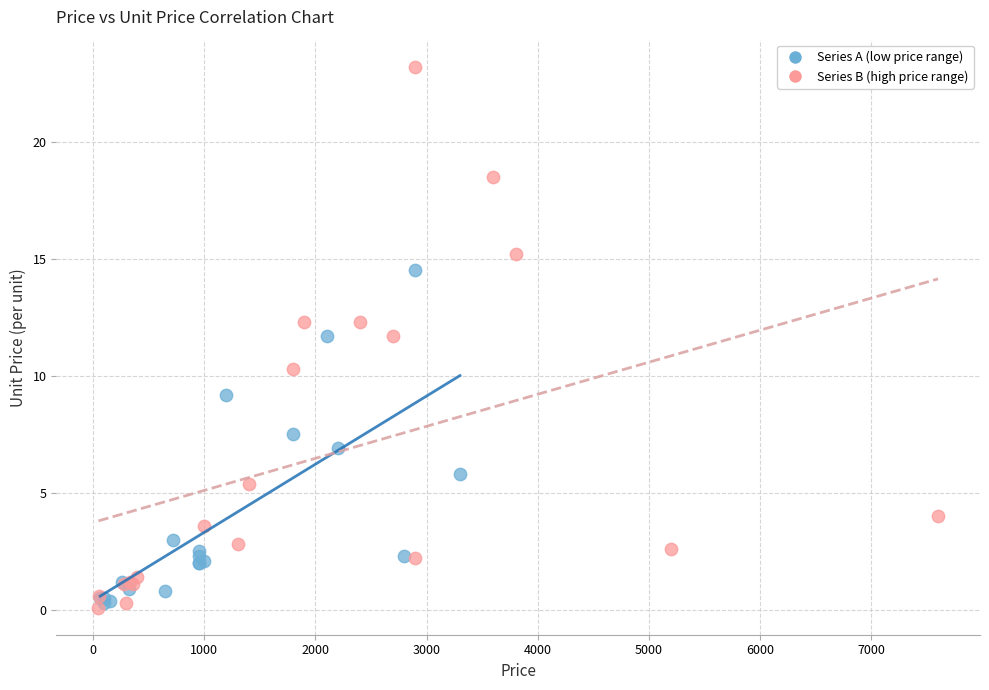

Which series reaches the maximum Y coordinate?

Series B (high price range)